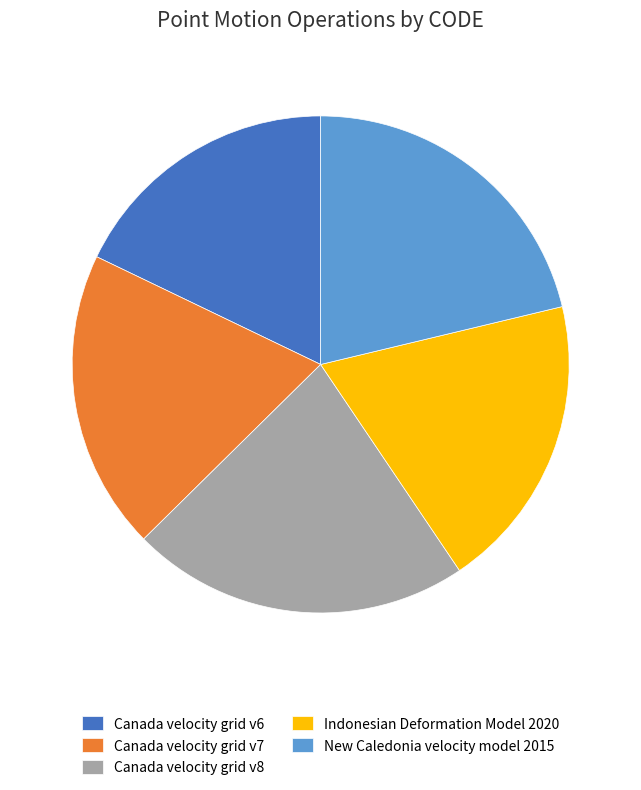

Which category has the biggest portion of the pie?

Canada velocity grid v8